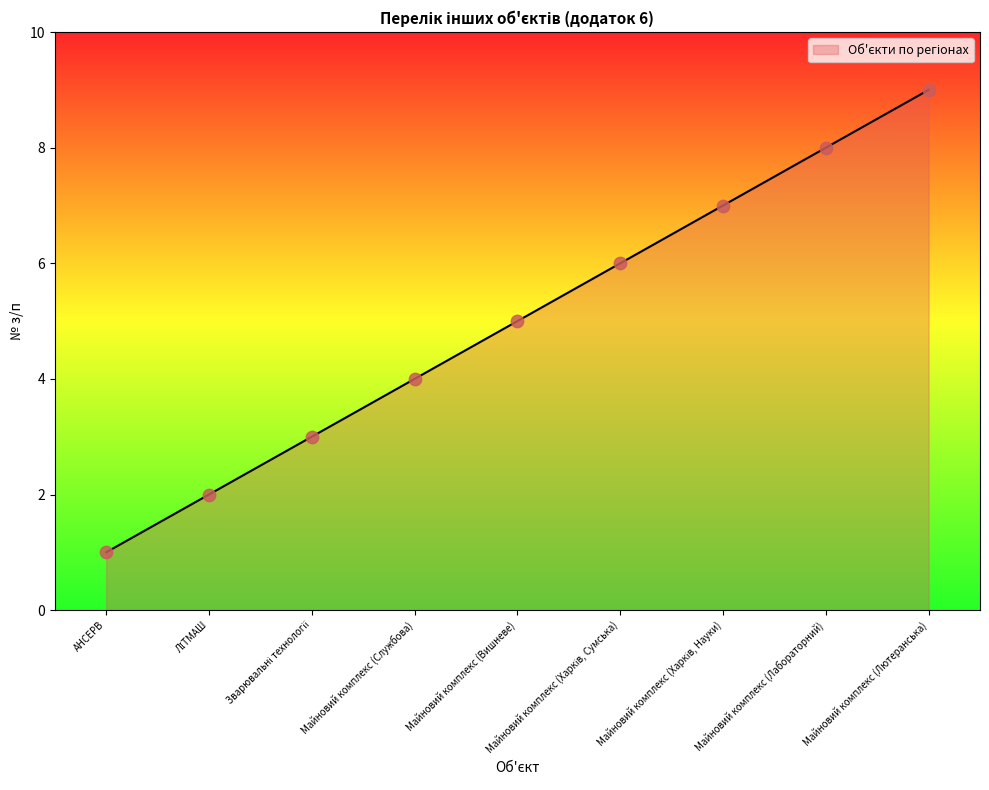

What is the change in value from ЛІТМАШ to Майновий комплекс (Харків, Сумська)?

+4